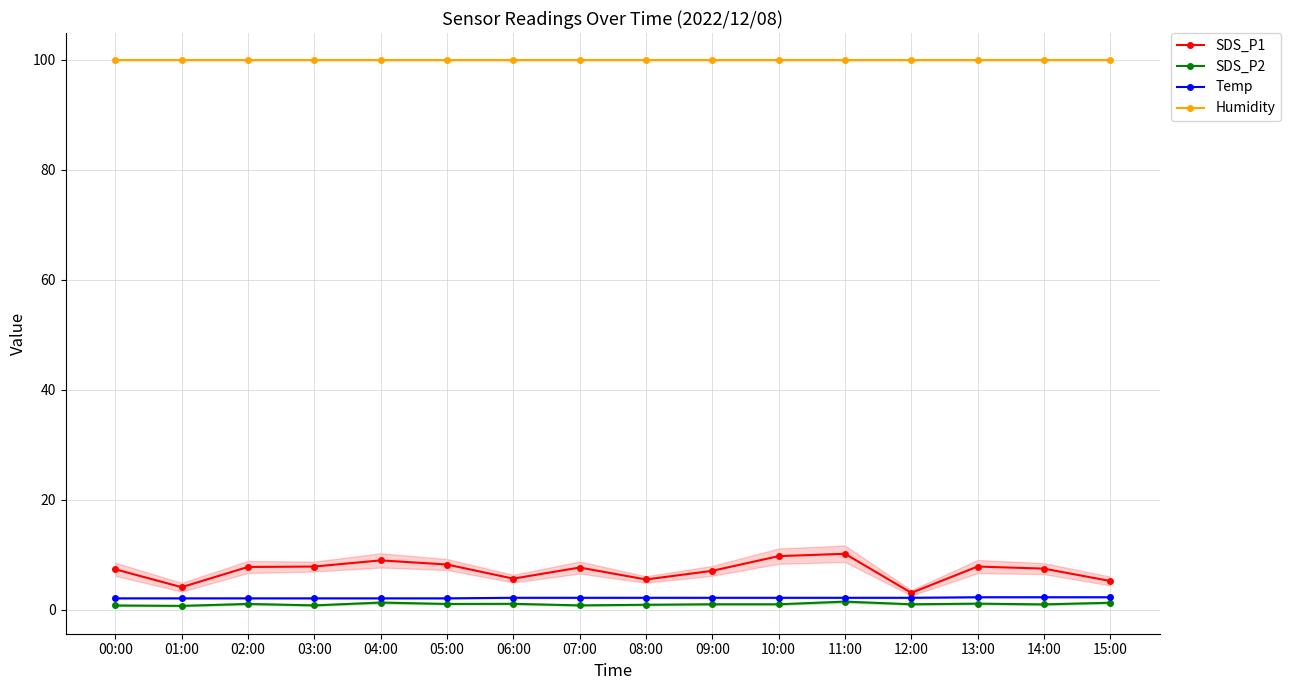

How many Temp values are between 2 and 3?

16